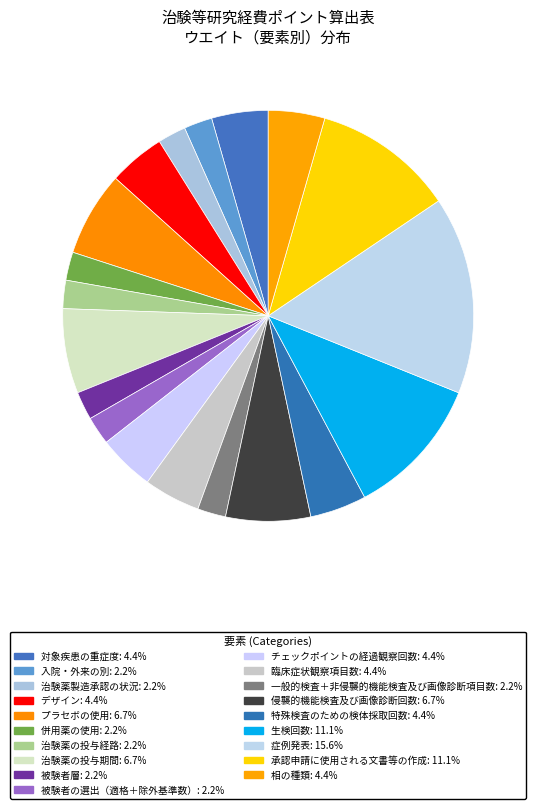

How many segments does this pie chart have?

19